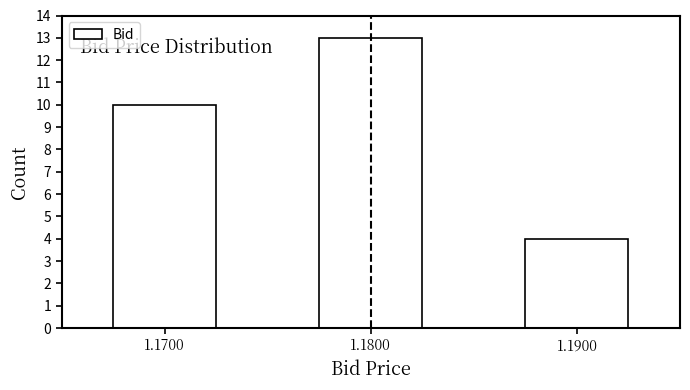

Reading left to right, transcribe all the data shown in this chart.

10	13	4